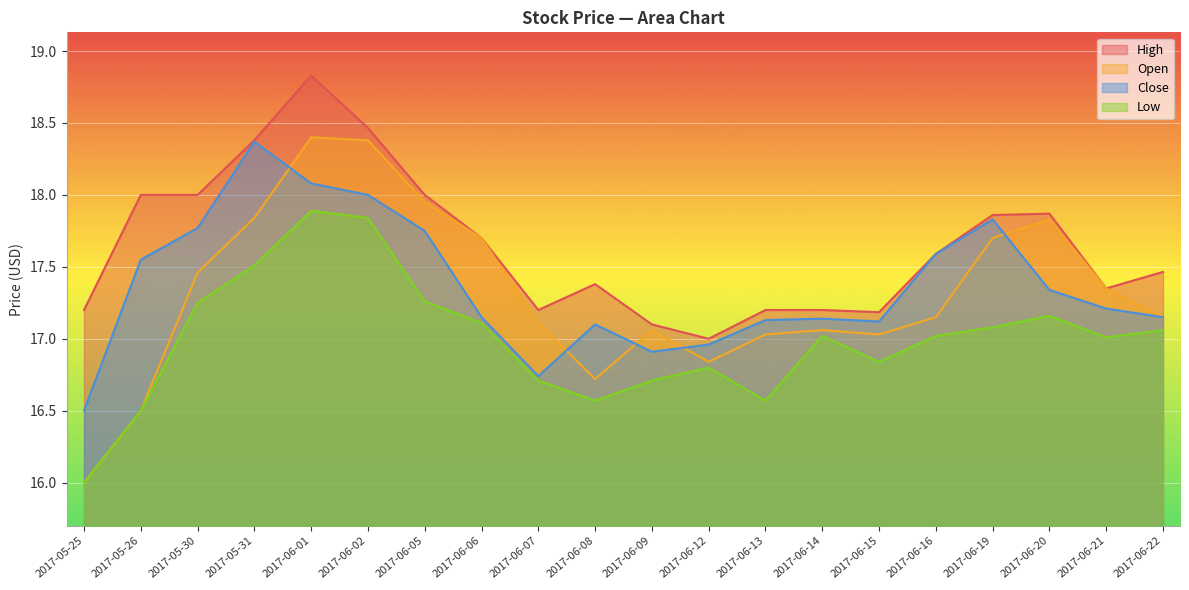

Which series has the widest spread of values?

Open